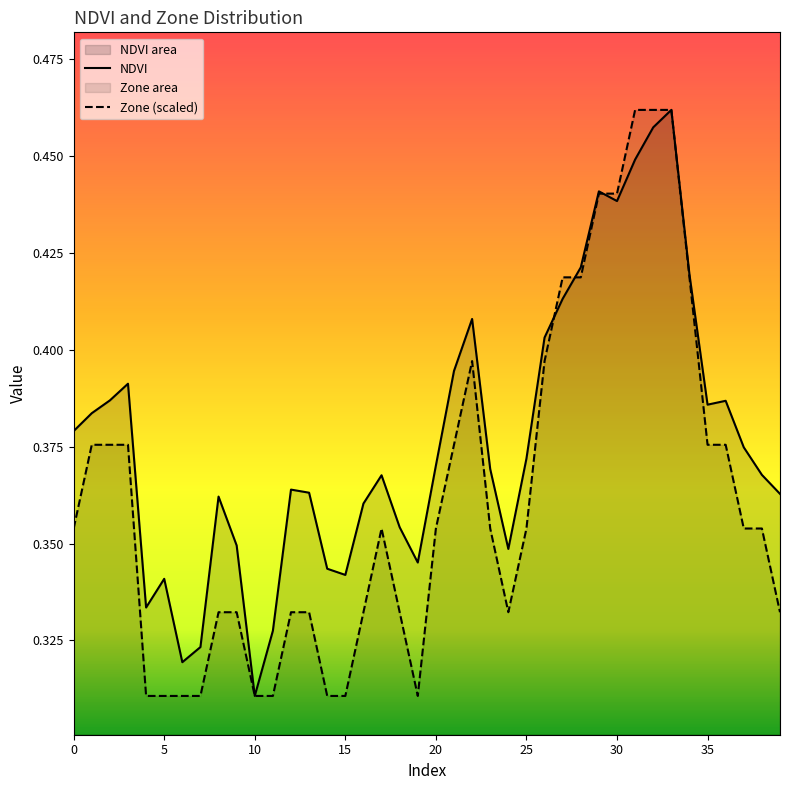

Which series has the largest total across all categories?

NDVI